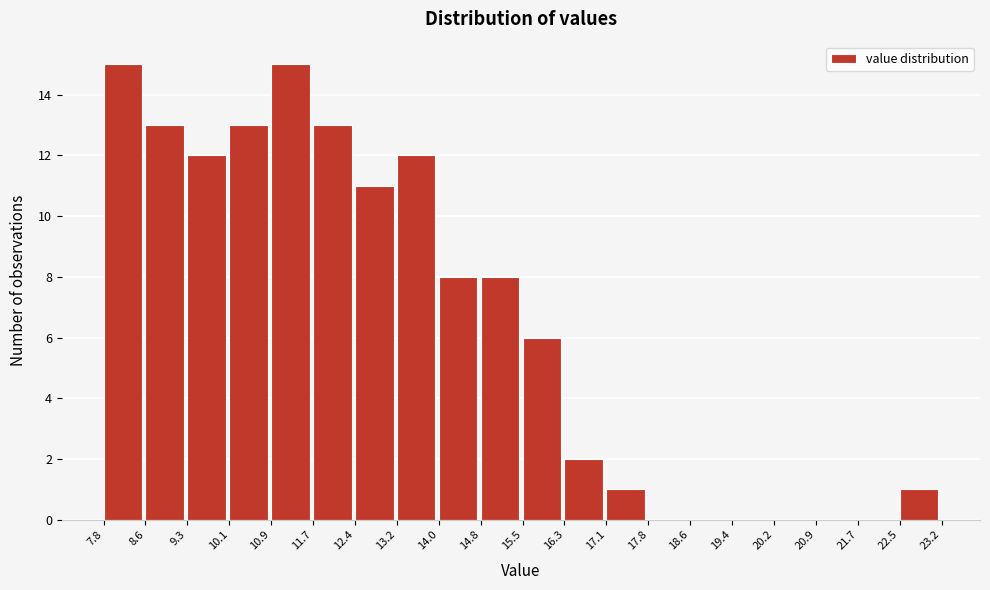

Reading left to right, list every bar in this chart as the range it spans on the x-axis followed by its height. The values are not printed on the chart, so give them approximately, as read against the axis.

7.8 to 8.6: 15
8.6 to 9.3: 13
9.3 to 10.1: 12
10.1 to 10.9: 13
10.9 to 11.7: 15
11.7 to 12.4: 13
12.4 to 13.2: 11
13.2 to 14.0: 12
14.0 to 14.8: 8
14.8 to 15.5: 8
15.5 to 16.3: 6
16.3 to 17.1: 2
17.1 to 17.8: 1
17.8 to 18.6: 0
18.6 to 19.4: 0
19.4 to 20.2: 0
20.2 to 20.9: 0
20.9 to 21.7: 0
21.7 to 22.5: 0
22.5 to 23.2: 1